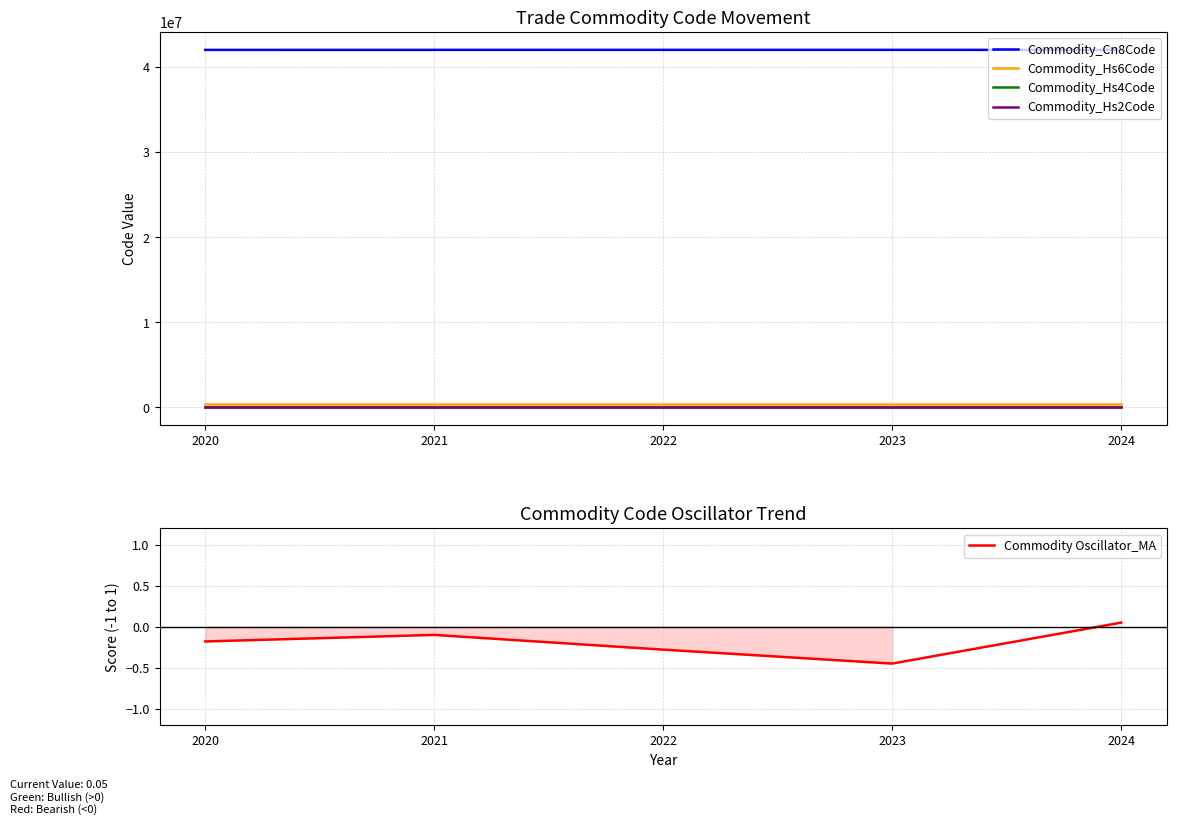

How many categories are shown in the chart?

5